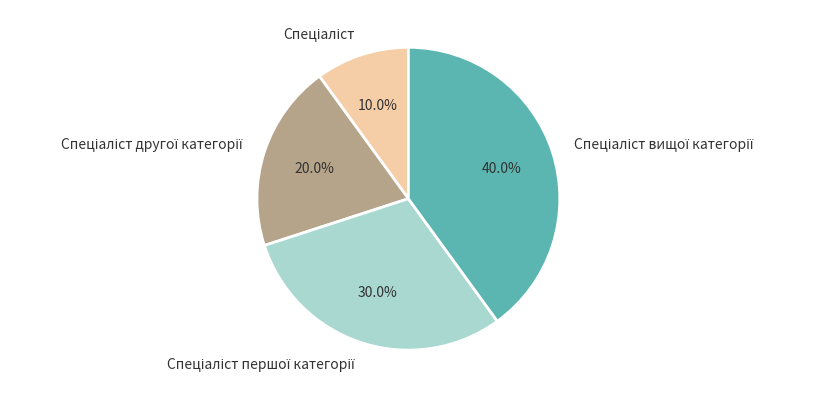

Does any single category account for the majority?

No